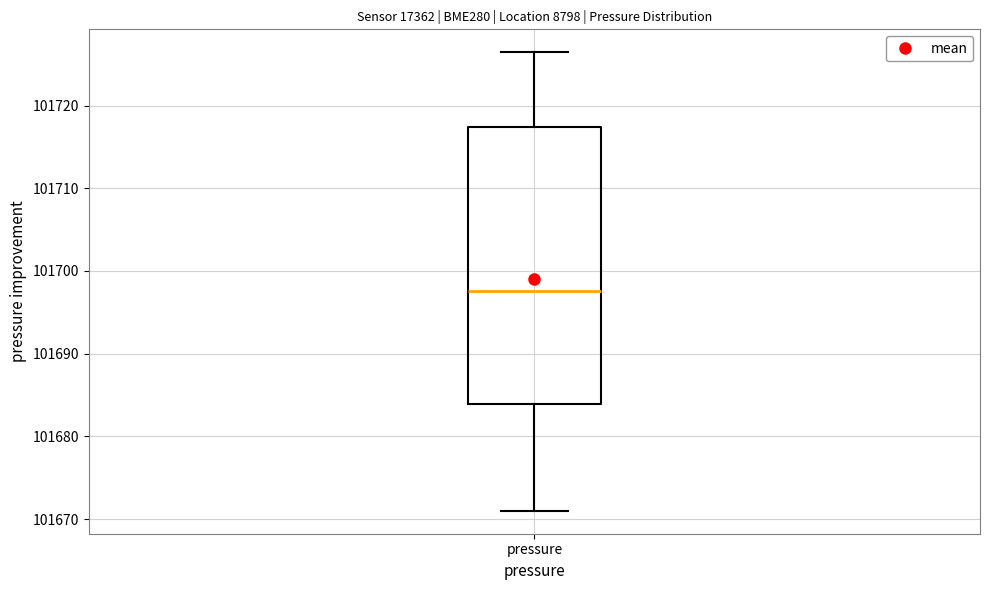

Transcribe this box plot: give where the median line is, the range the box spans, and where the two whiskers end, as read against the y-axis. The values are not printed on the chart, so give them approximately, as read against the axis.

median 101698, box 101684 to 101717, whiskers 101671 to 101726